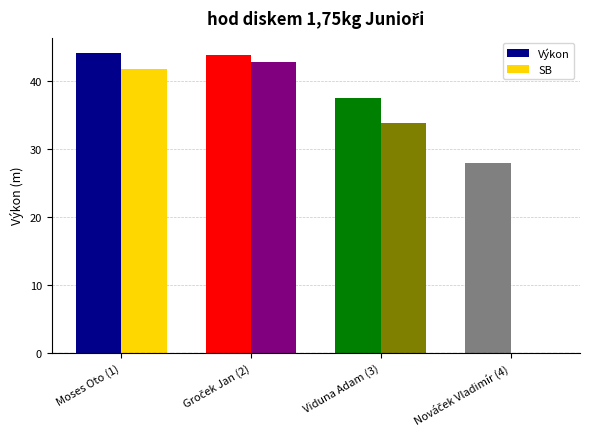

What is the sum of all SB values?

118.4